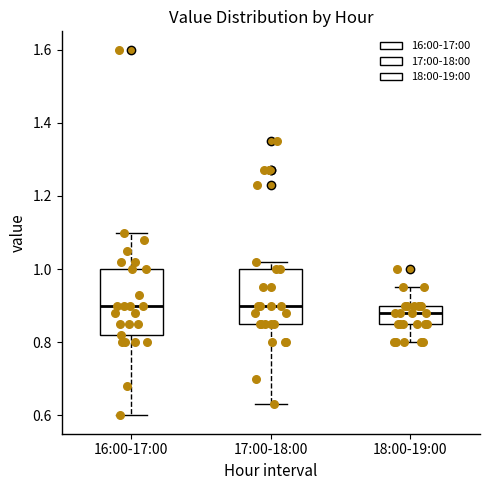

Reading left to right, read every box against the y-axis: the position of its median line, the range the box covers, and the ends of its whiskers. The values are not printed on the chart, so give them approximately, as read against the axis.

16:00-17:00: median 0.90, box 0.82 to 1.00, whiskers 0.60 to 1.10
17:00-18:00: median 0.90, box 0.86 to 1.00, whiskers 0.64 to 1.02
18:00-19:00: median 0.88, box 0.86 to 0.90, whiskers 0.80 to 0.96